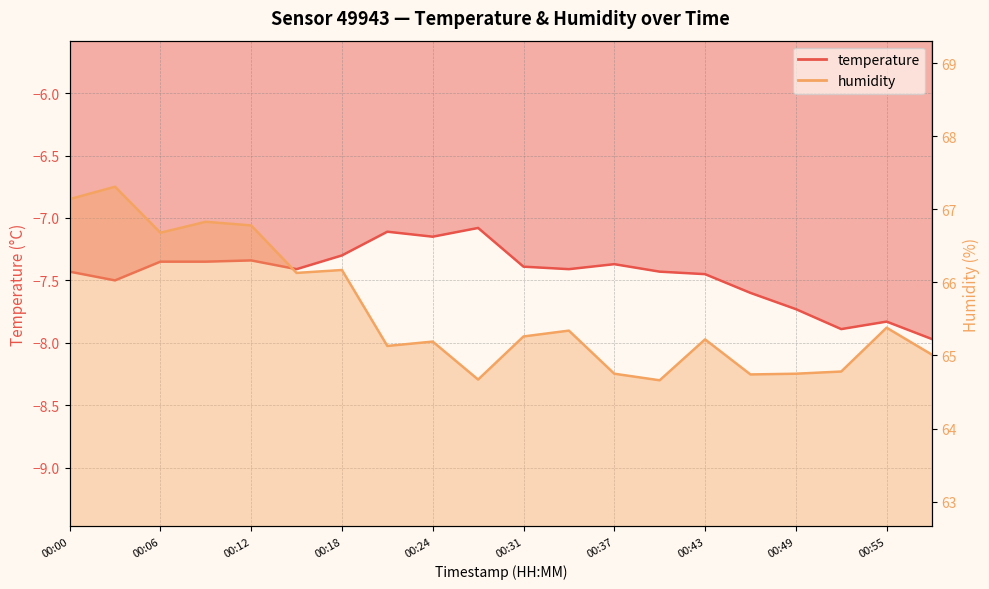

What is the value of the temperature point at the 3rd from the left?

-7.3